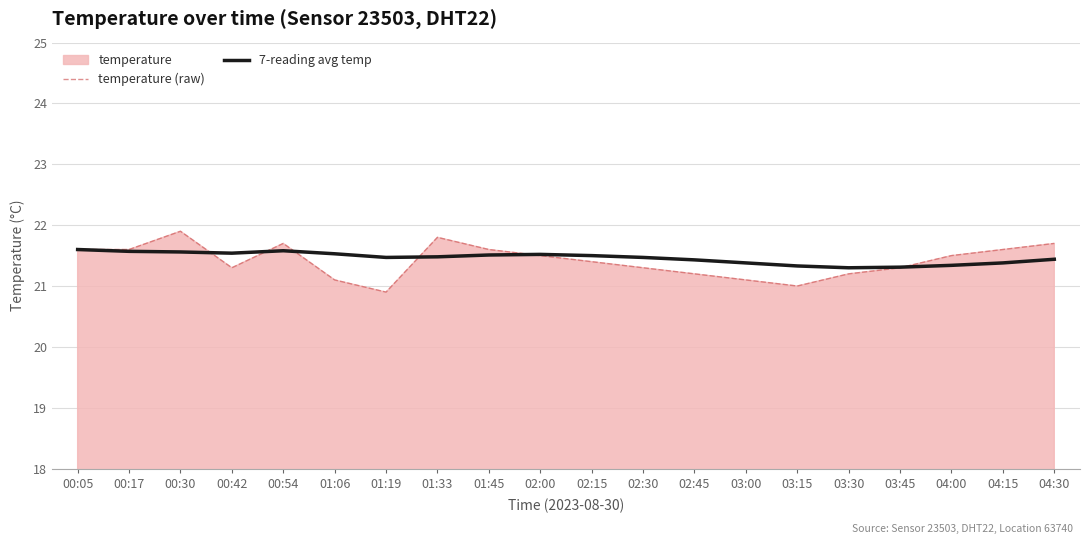

The 7-reading avg temp series shows 15.0 at 01:33. True or false?

False